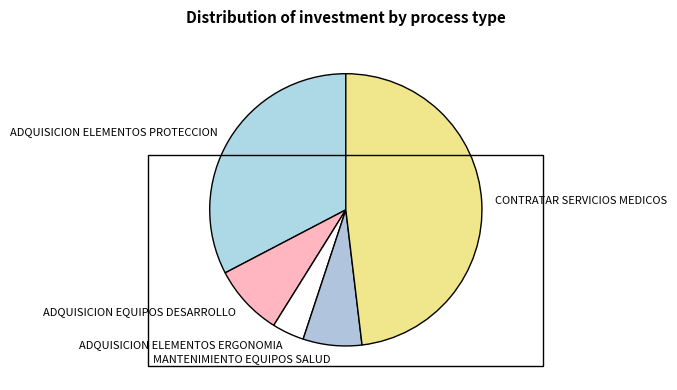

Count the number of slices in the pie.

5